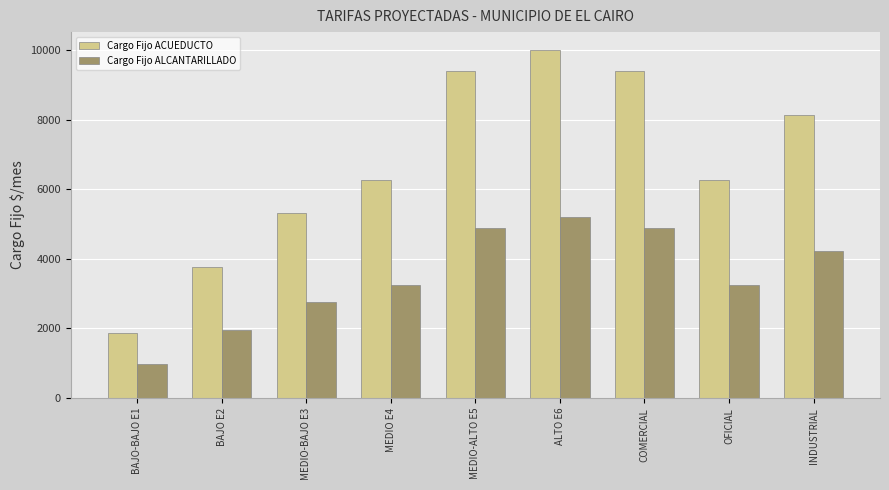

What position from the right is BAJO E2?

8